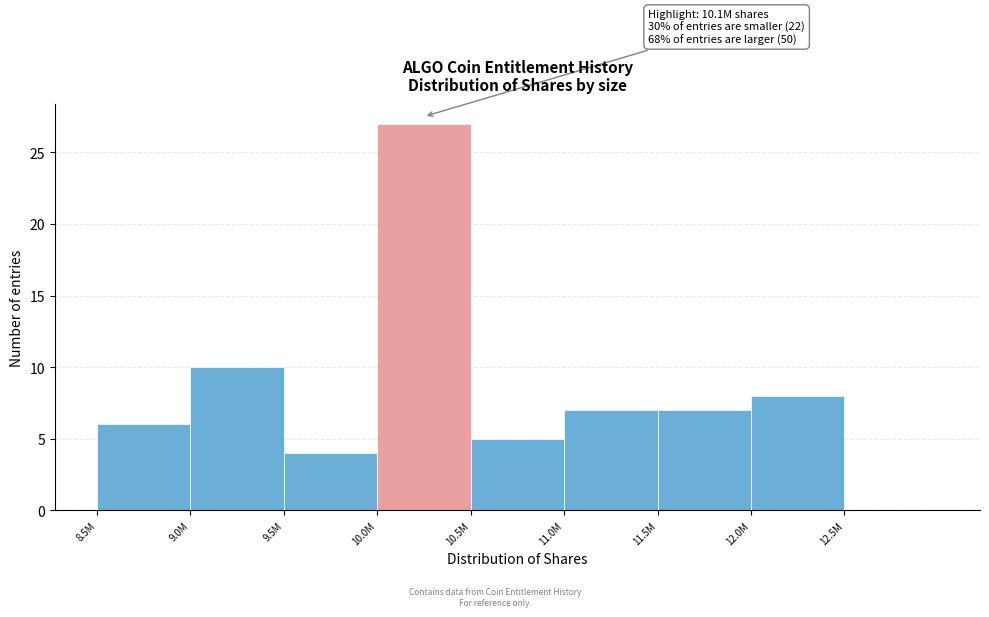

Approximately how many times larger is the value at 10.5M compared to 8.5M?

0.8